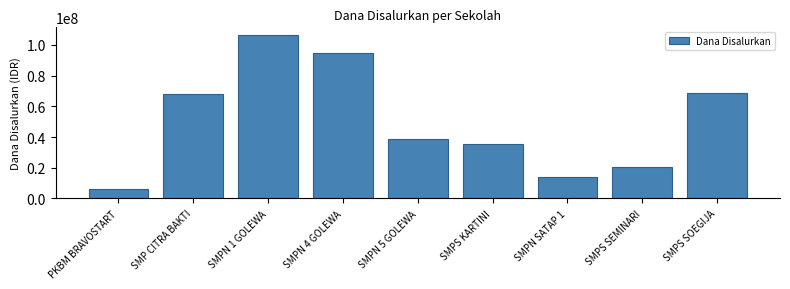

Reading left to right, extract all data points from this chart.

6000000	67875000	106125000	94500000	39000000	35625000	14250000	20625000	68625000